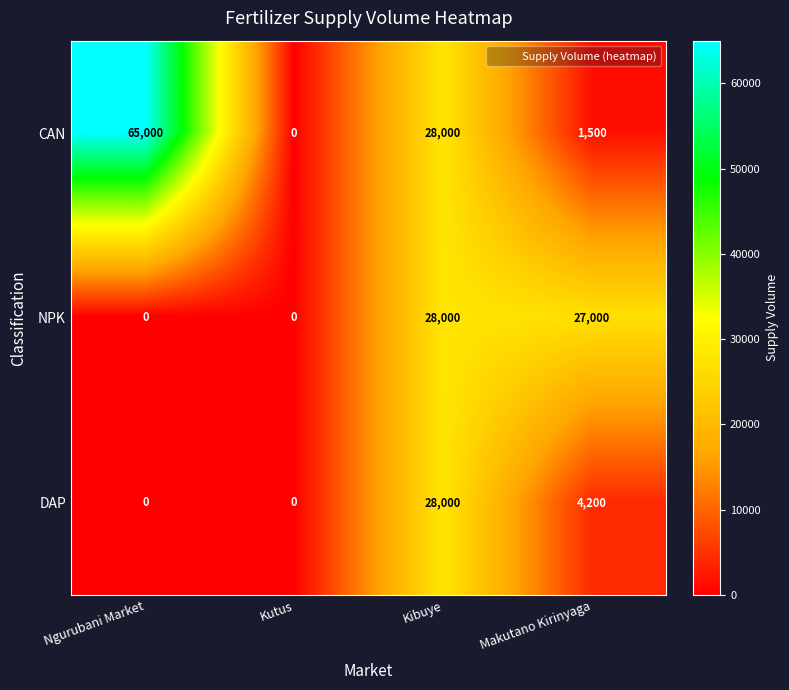

Which series changed the most between Kibuye and Makutano Kirinyaga?

CAN